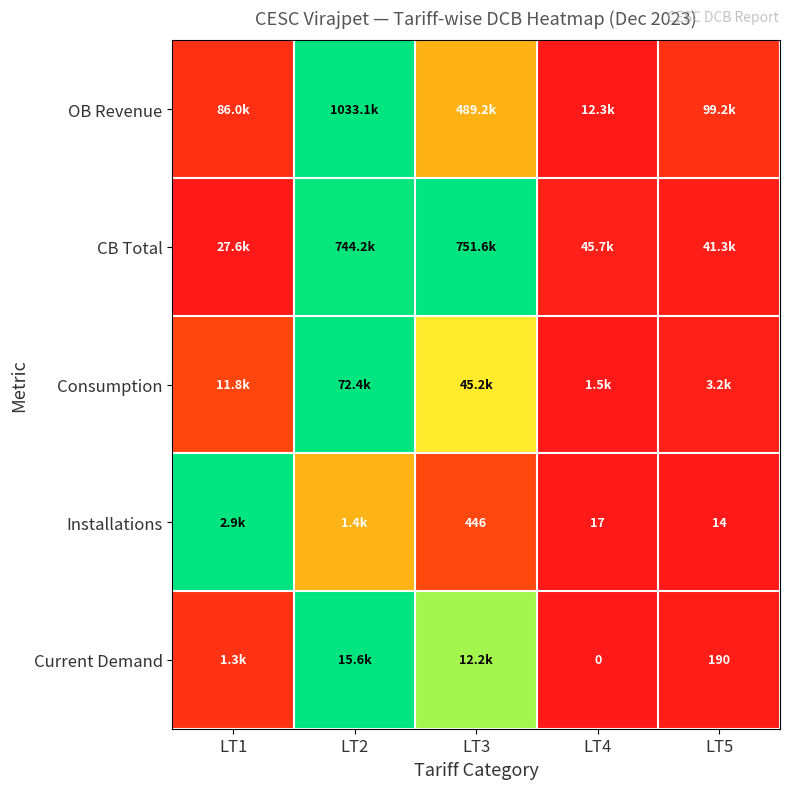

Which label corresponds to the smallest value in the chart?

LT4